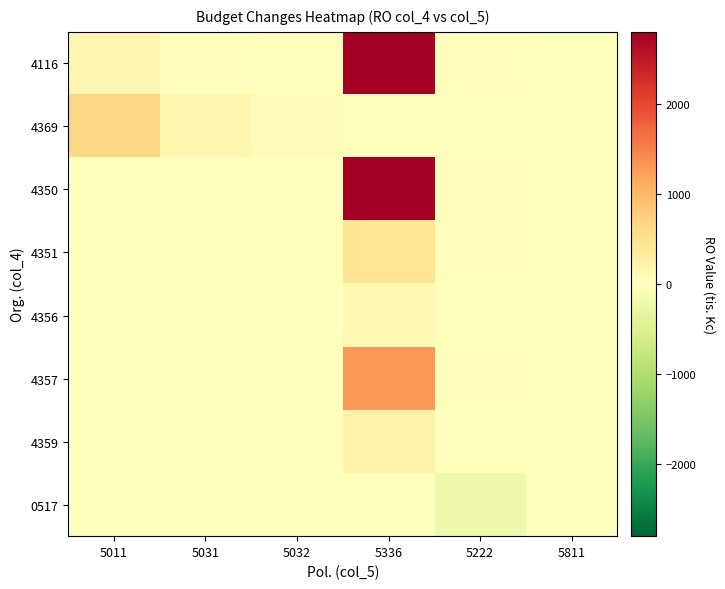

At how many categories does at least one series exceed 1396?

1